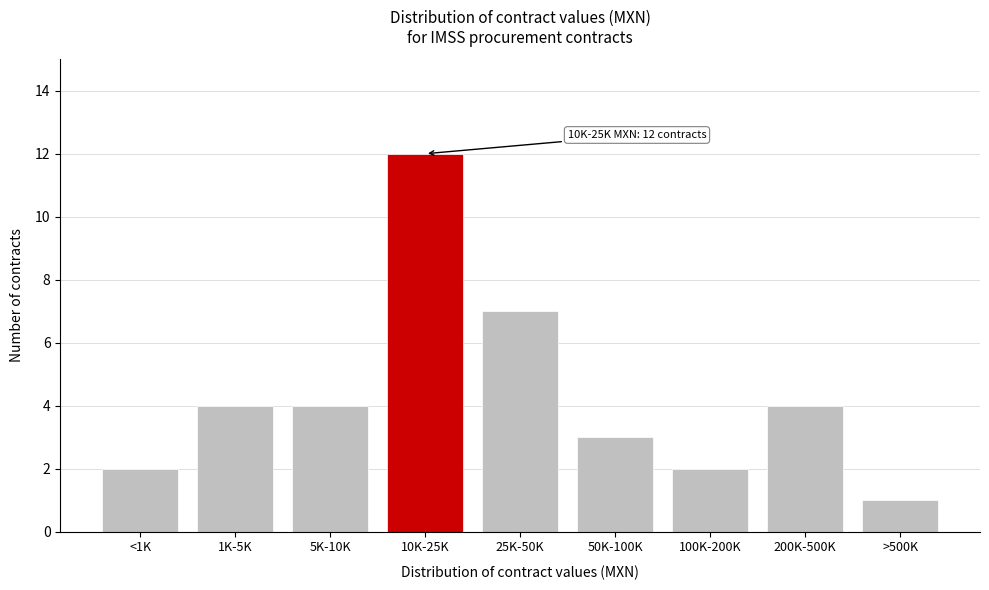

Reading left to right, extract all data points from this chart.

2	4	4	12	7	3	2	4	1